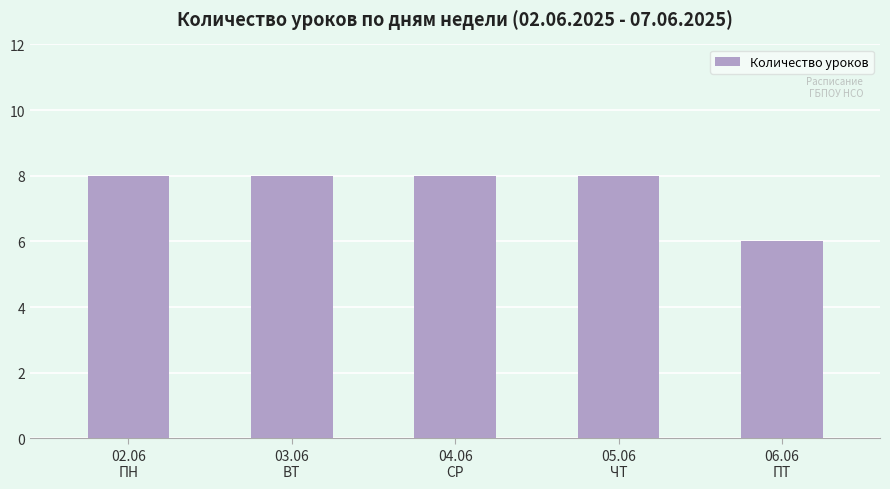

Reading right to left, transcribe all the data shown in this chart.

06.06
ПТ=6	05.06
ЧТ=8	04.06
СР=8	03.06
ВТ=8	02.06
ПН=8